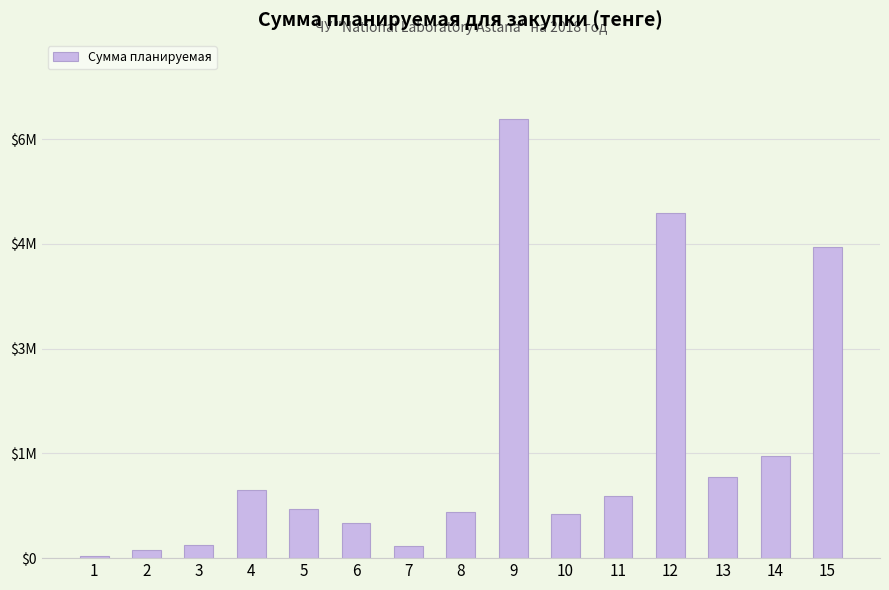

Reading left to right, transcribe all the data shown in this chart.

1=31715	2=110730	3=193268	4=970871	5=706715	6=505782	7=169197	8=659415	9=6290855	10=628215	11=883123	12=4949533	13=1165167	14=1464602	15=4458980